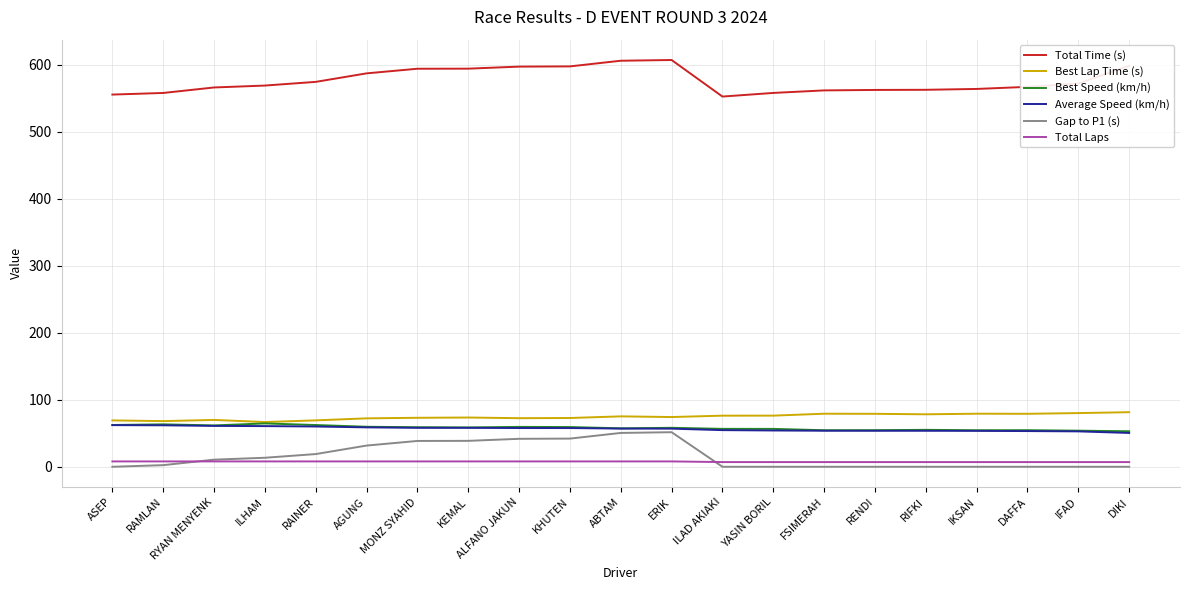

At how many categories does at least one series exceed 297?

21